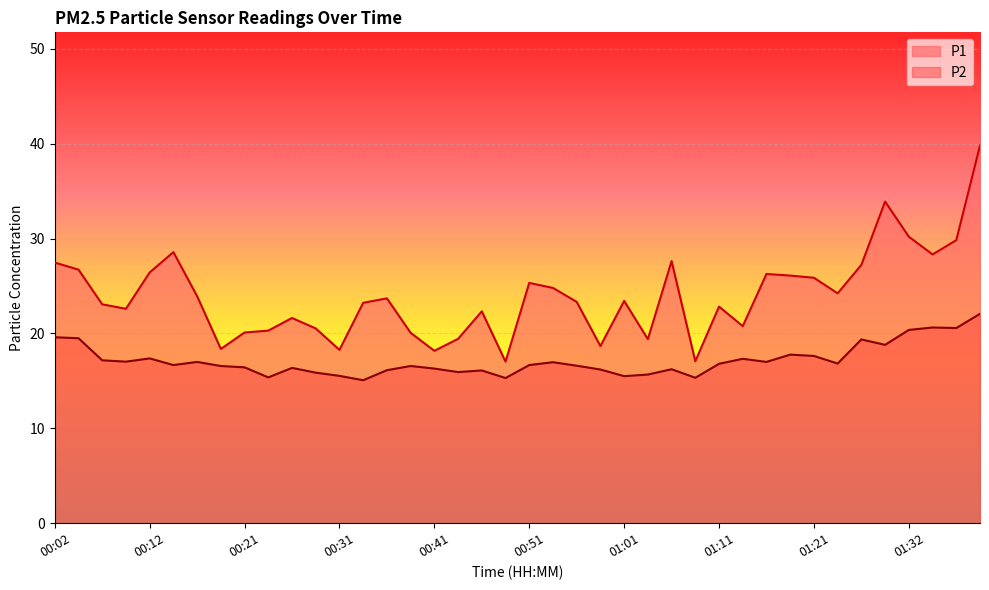

Is the value of P2 at 00:31 greater than the value of P1 at 01:03?

No